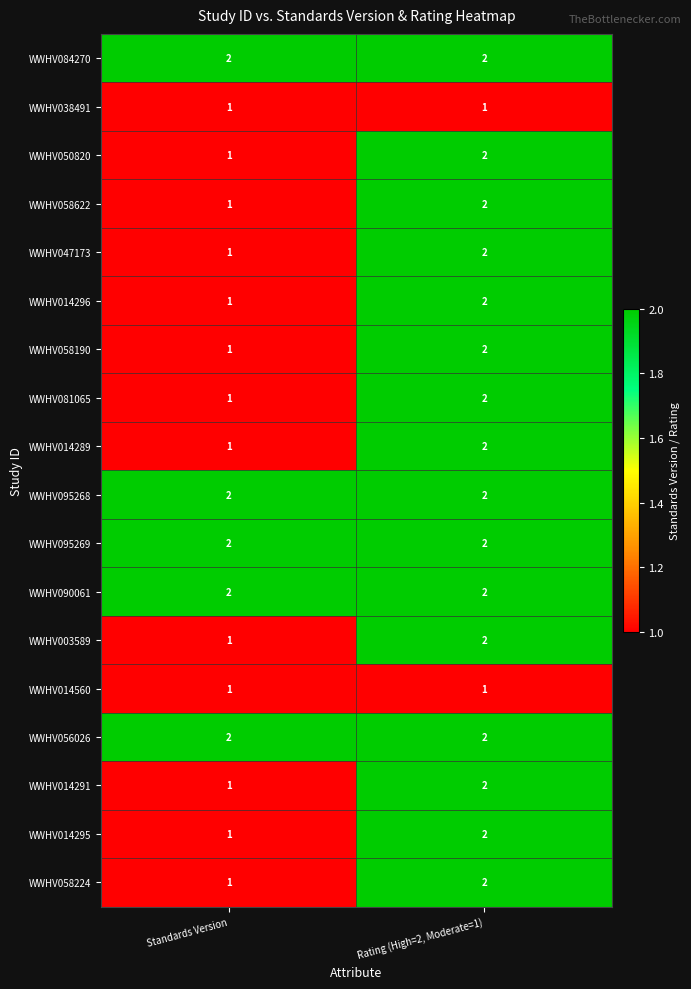

What is the total value across all series at Rating (High=2, Moderate=1)?

34